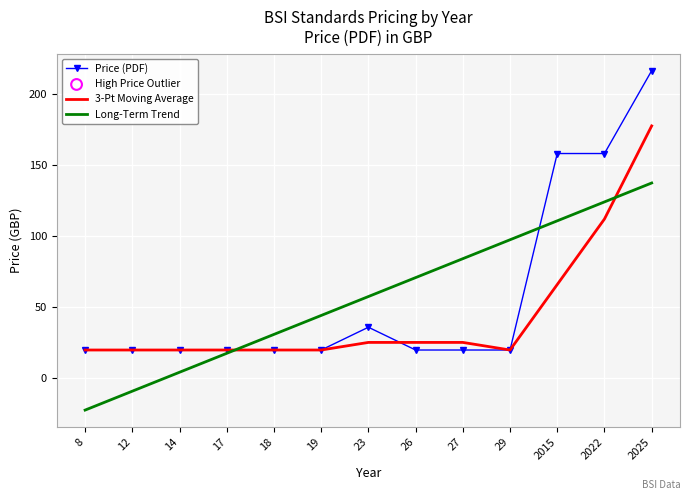

What is the total value across all series at 18?

71.0